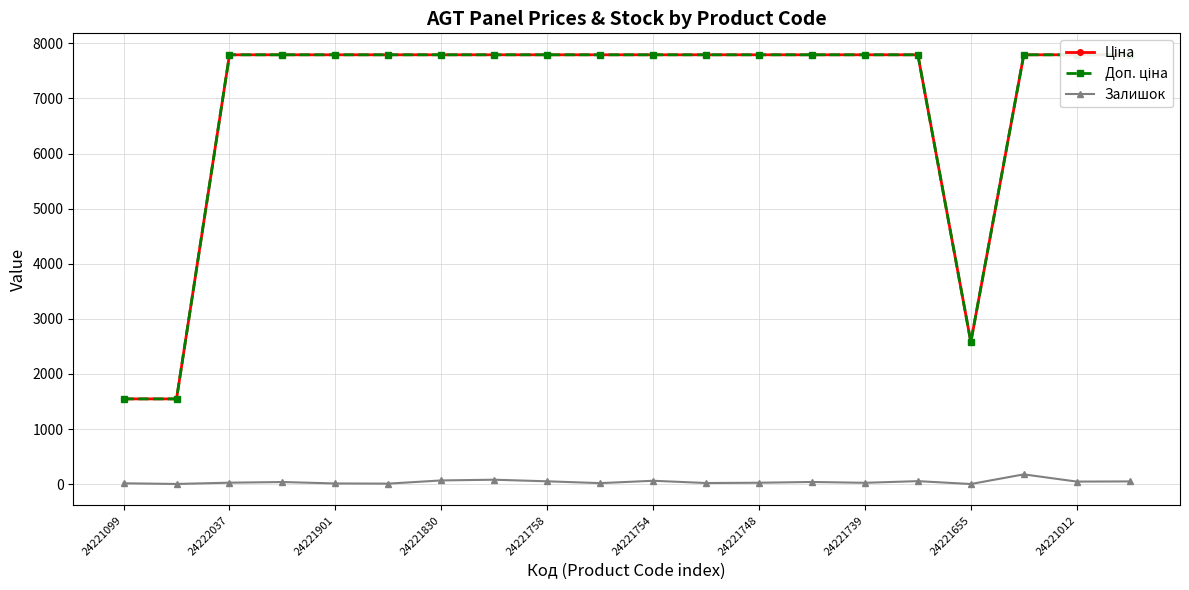

How many lines are shown in the chart?

3